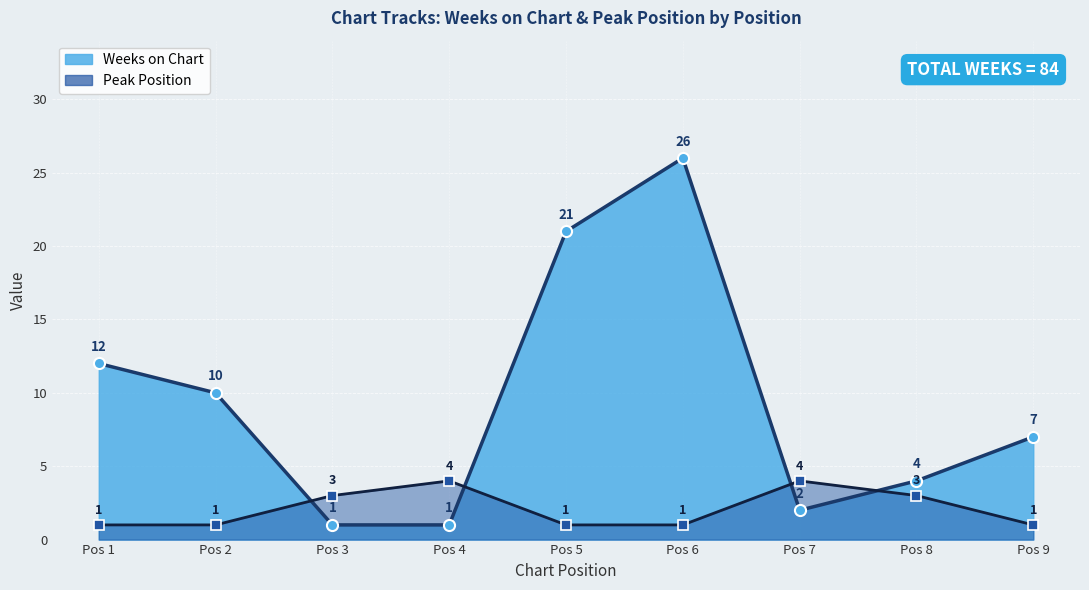

At which category is the sum across all series the highest?

Pos 6